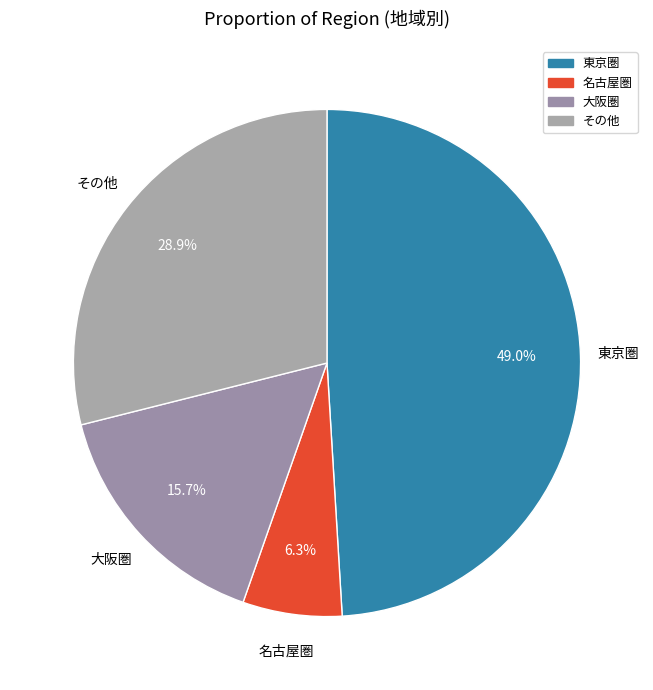

What percentage is the 名古屋圏 slice, to the nearest percent?

6%